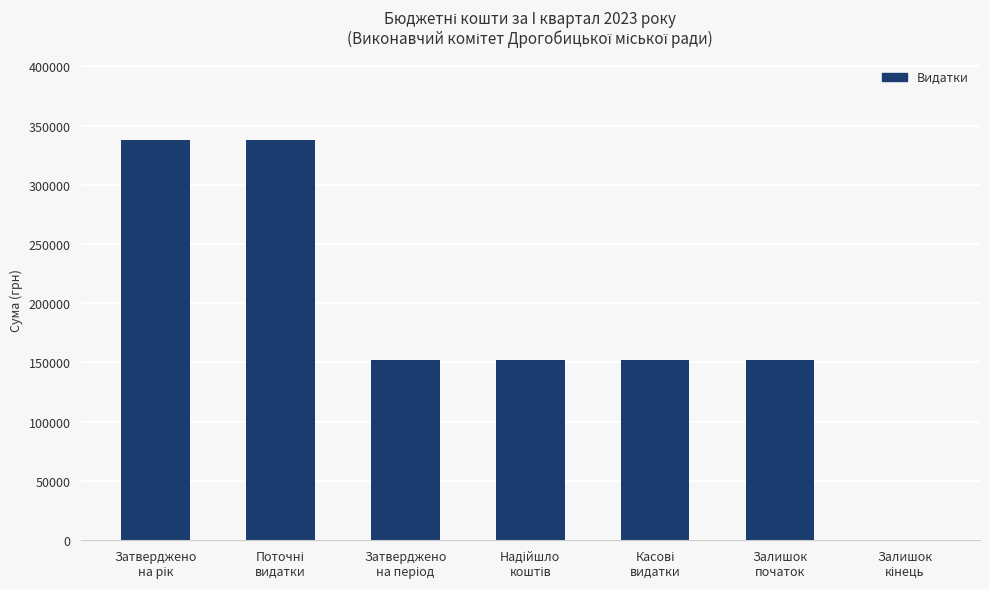

What is the sum of all values?

1282868